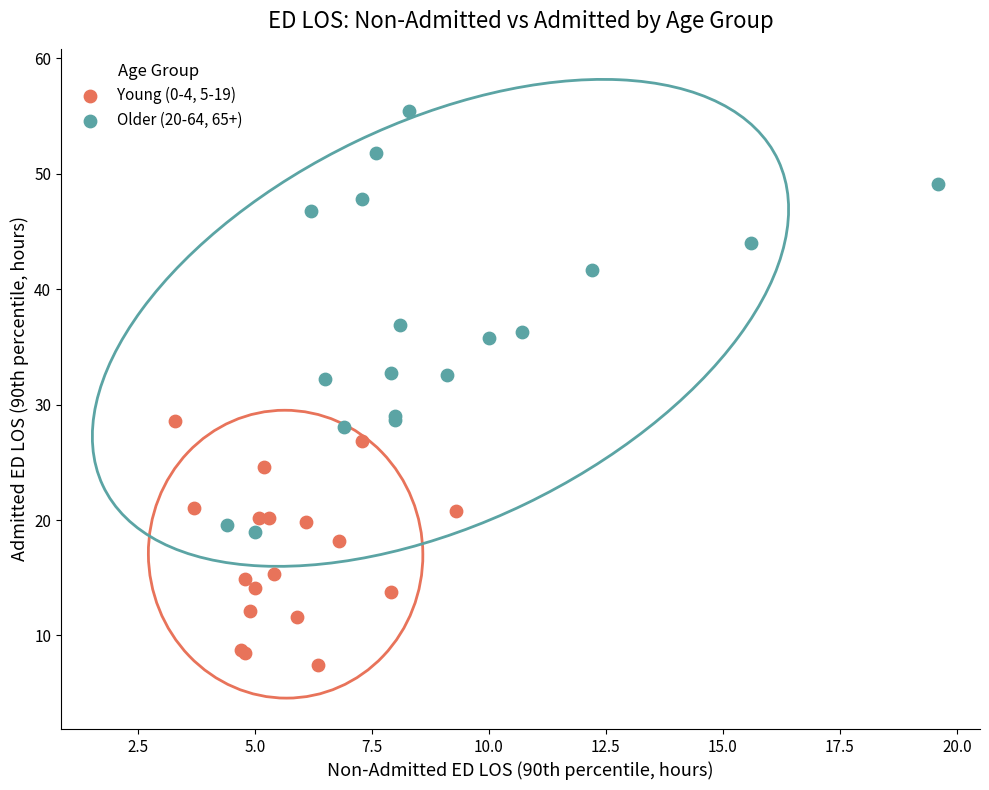

Which series has the widest spread of Y values?

Older (20-64, 65+)